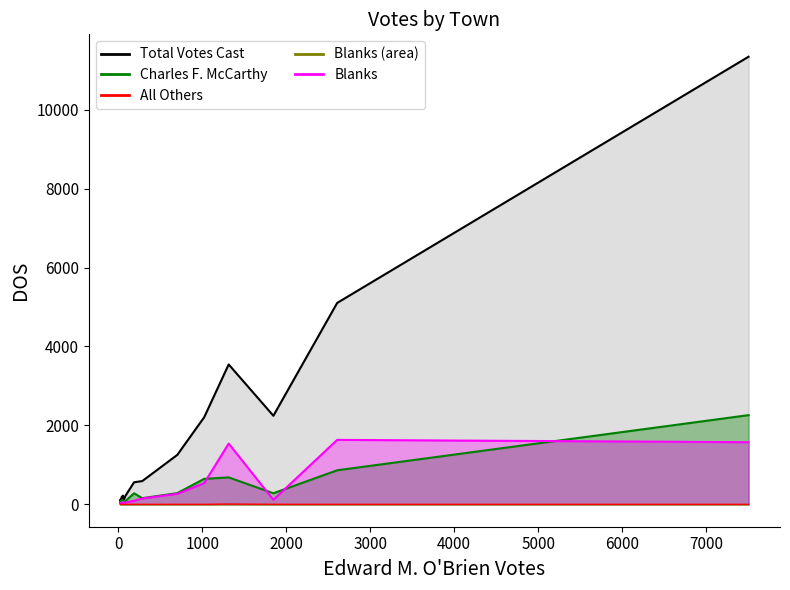

What is the minimum value for Charles F. McCarthy (line)?

8